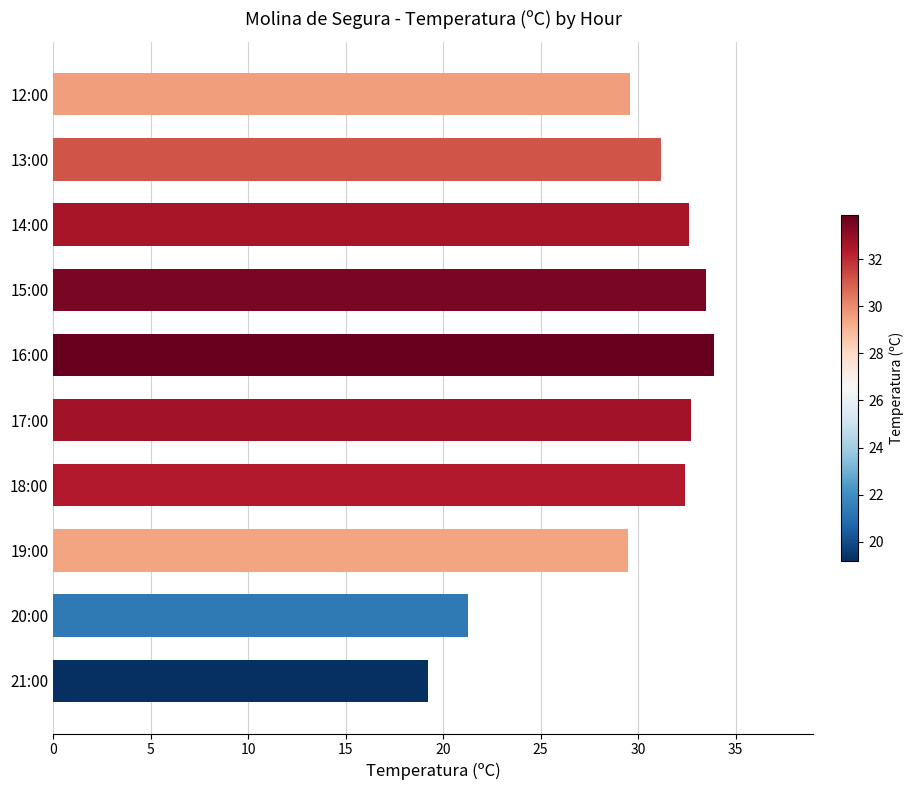

What is the sum of all values?

295.9